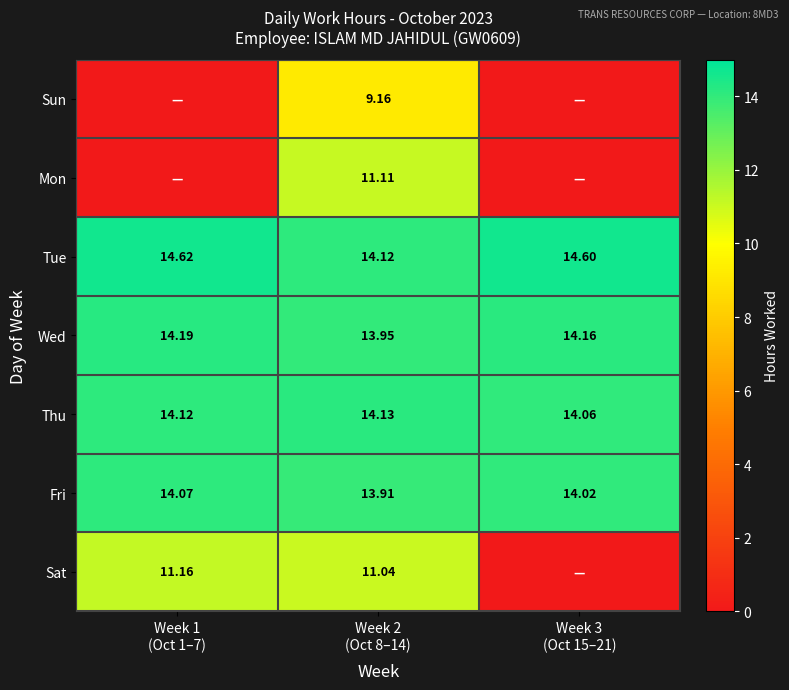

What is the approximate value of Sat at Week 2 (Oct 8–14)?

11.0